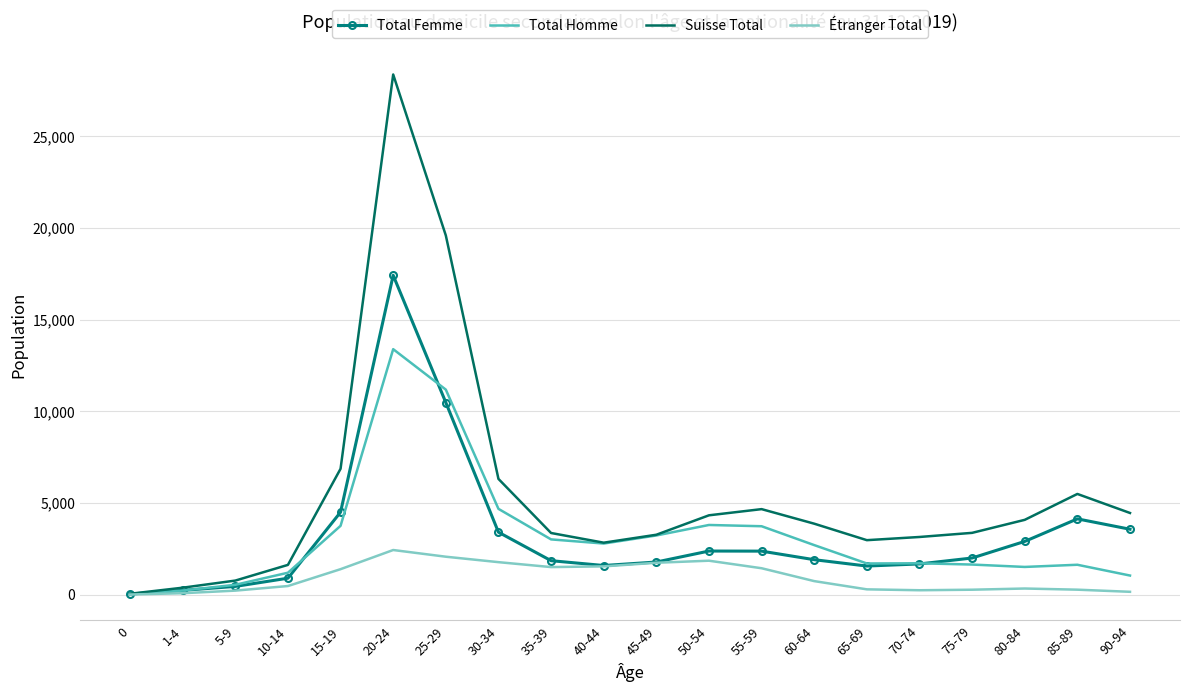

At which category is the sum across all series the highest?

20-24